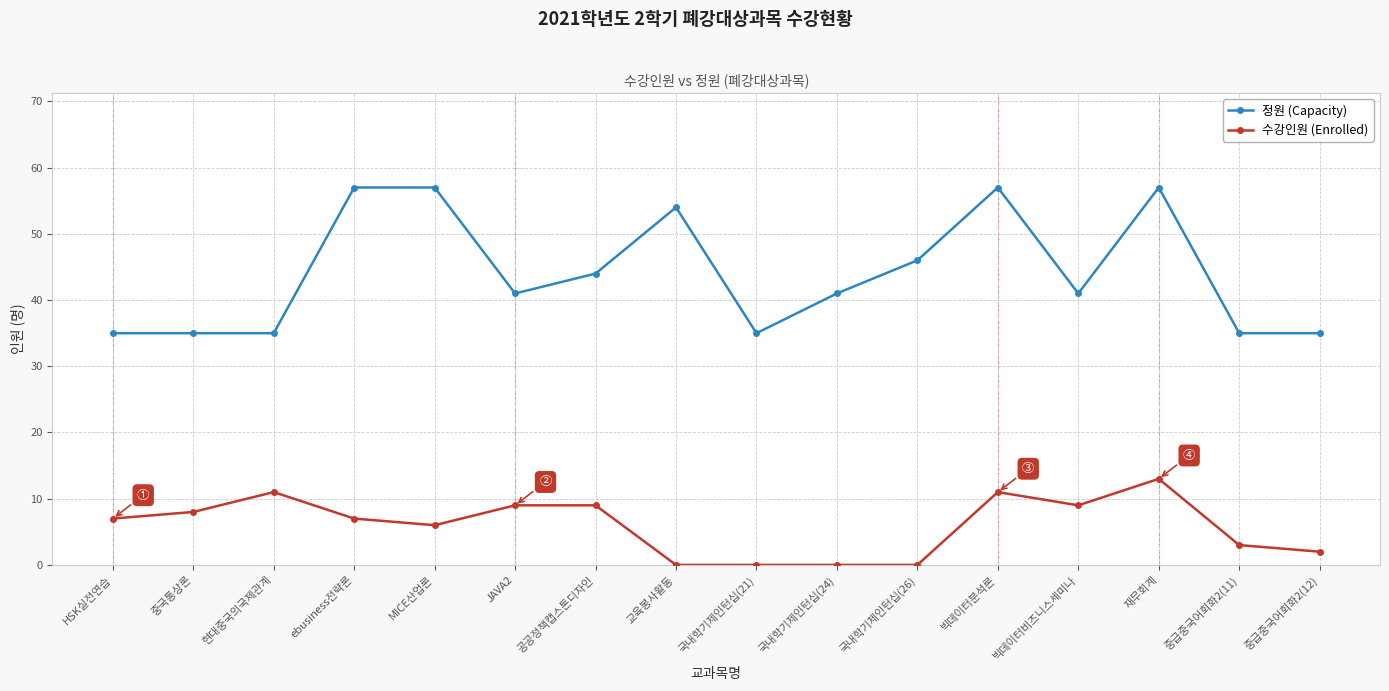

True or false: 정원 (Capacity) and 수강인원 (Enrolled) intersect in this chart.

False